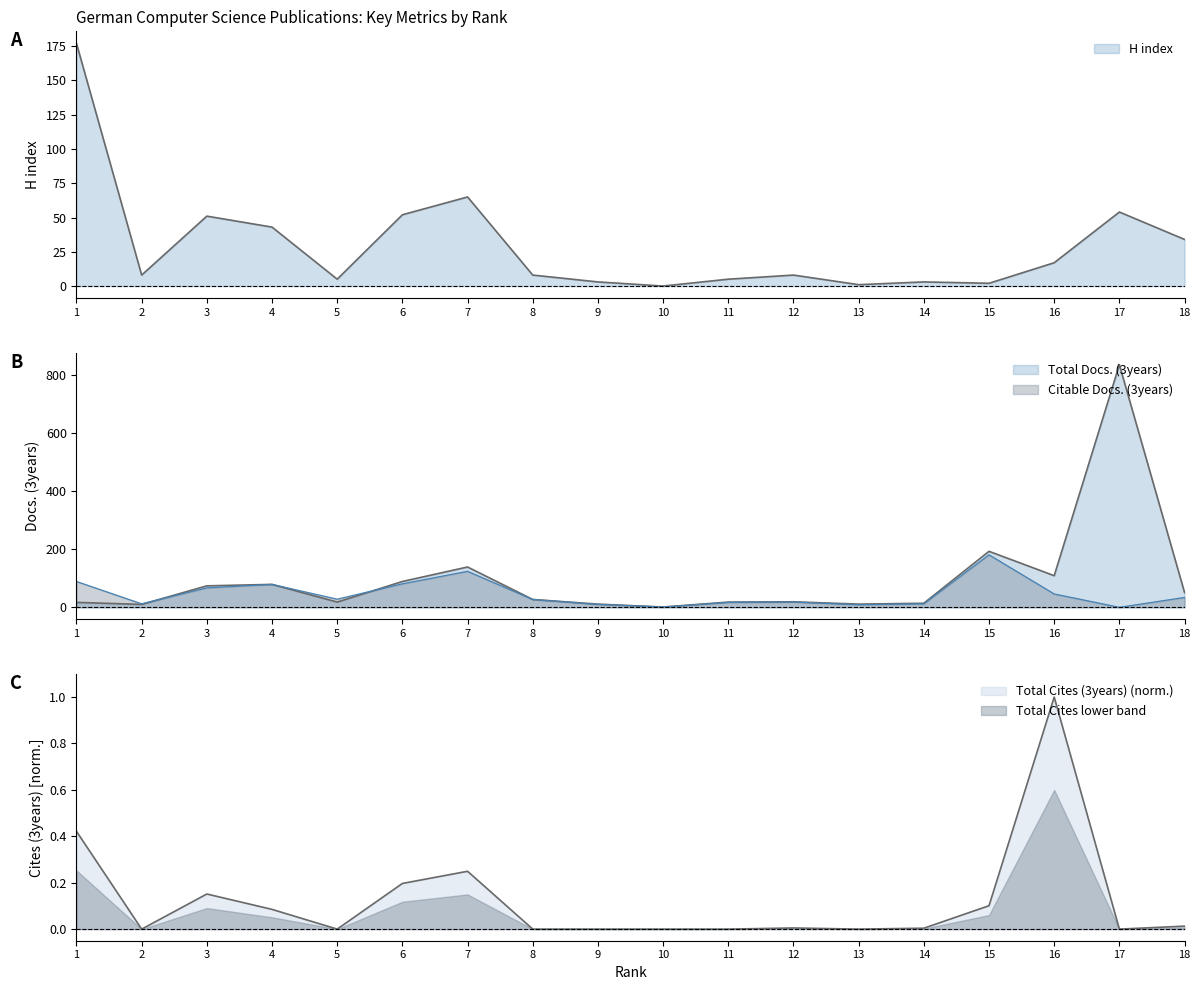

At 3, list the series in order from smallest to largest.

Total Cites (3years), H index, Citable Docs. (3years), Total Docs. (3years)